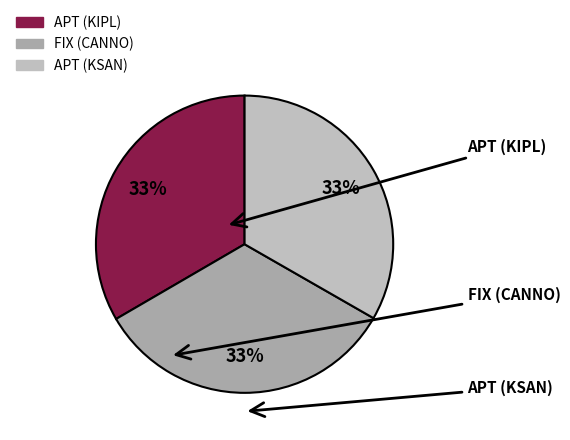

Does FIX (CANNO) account for over 50% of the chart?

No